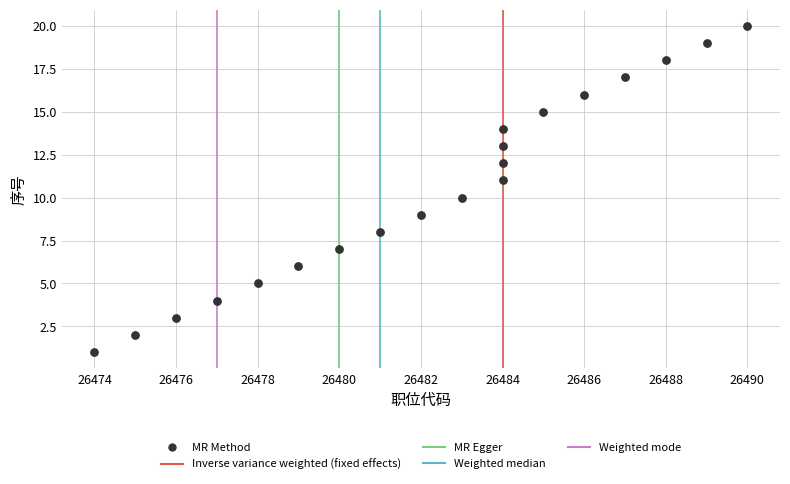

What is the range of Y values (max minus min)?

19